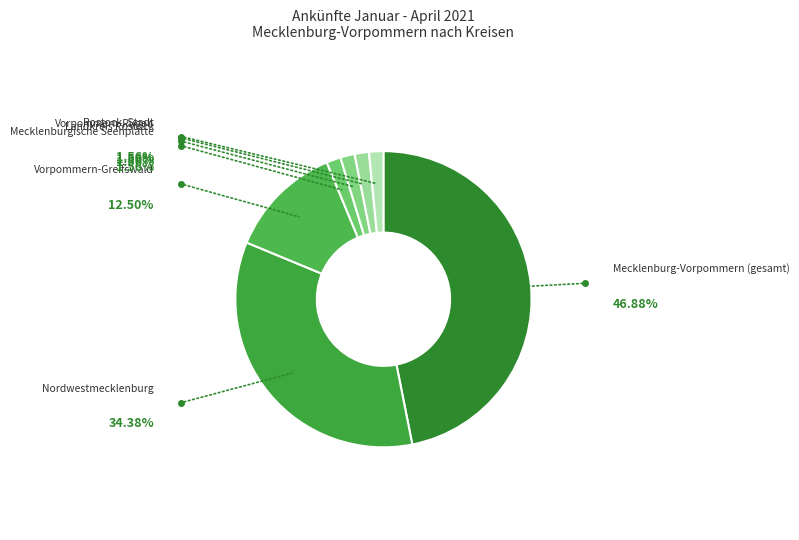

Count the number of slices in the pie.

7